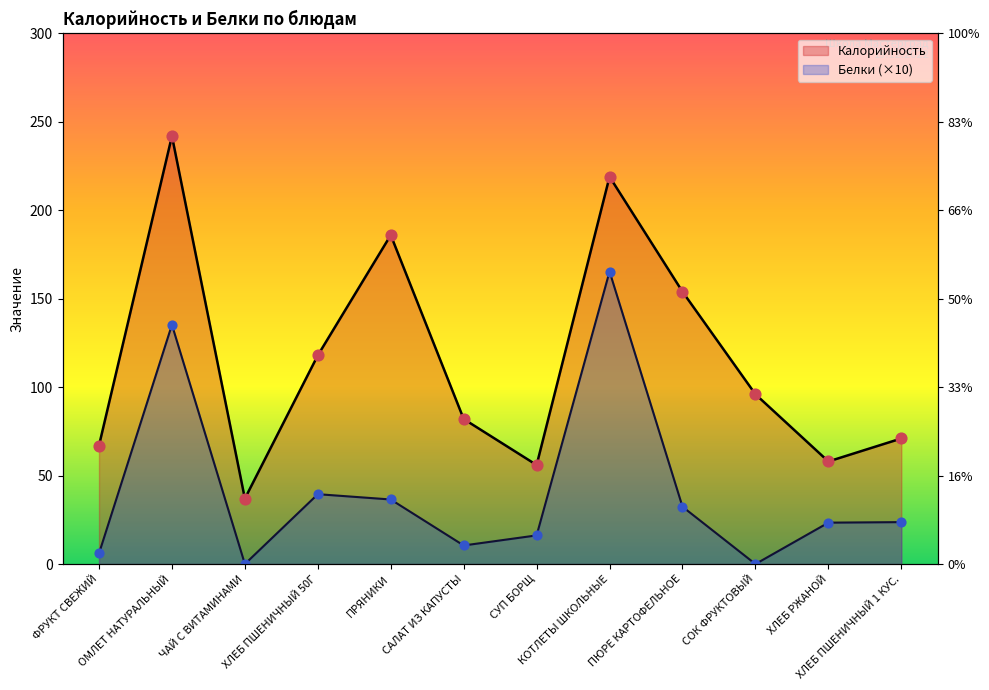

Which series has the largest Y range (max minus min)?

Калорийность